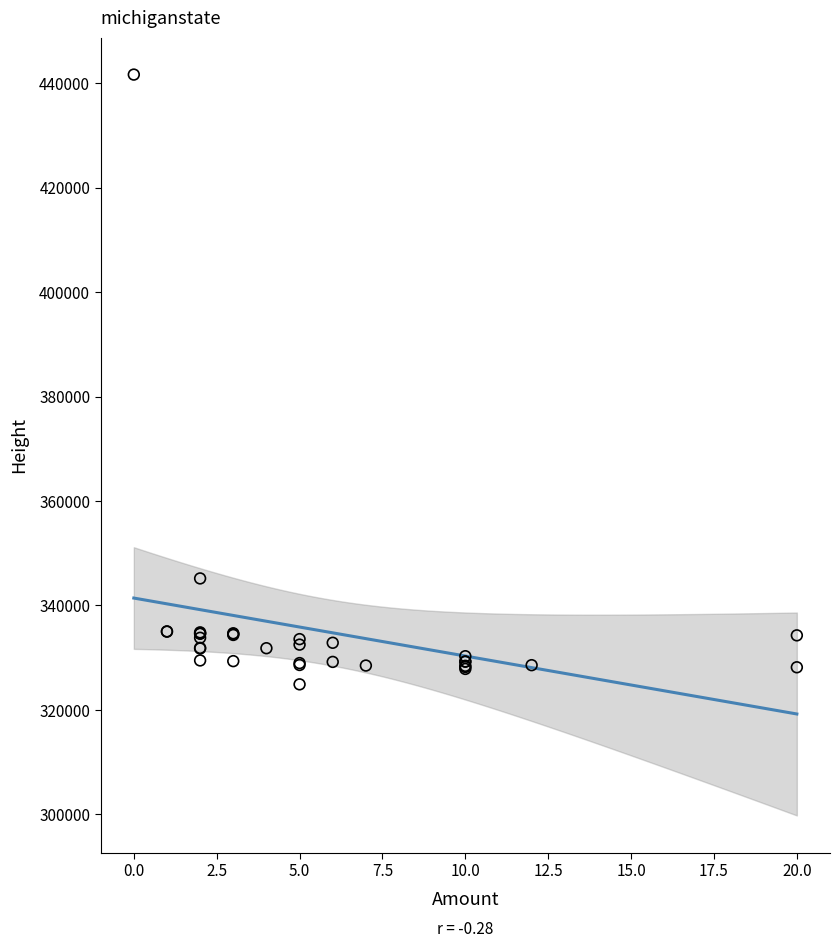

What Y value in the scatter plot is closest to 383268?

345172